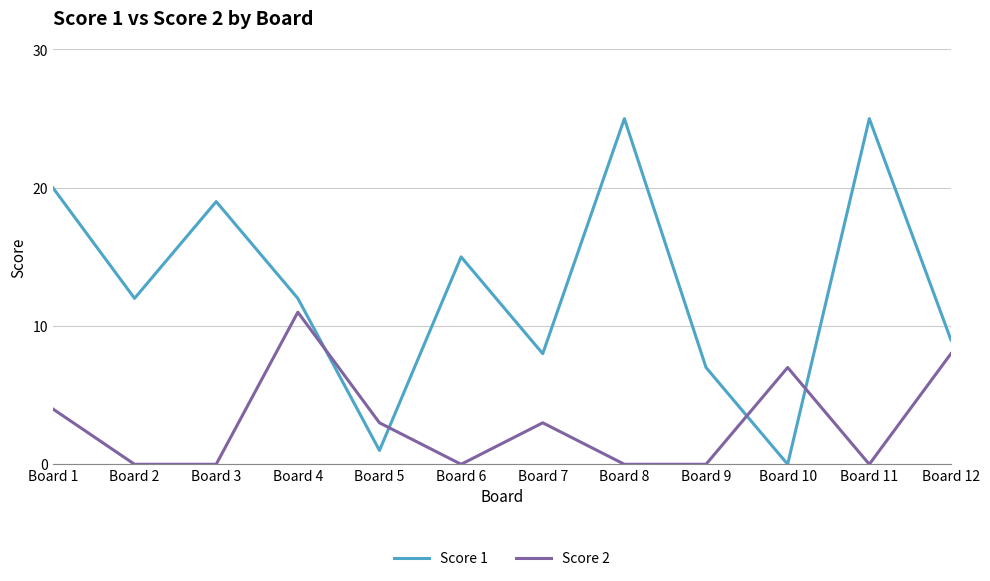

What is the spread (max minus min) of values at Board 2?

12